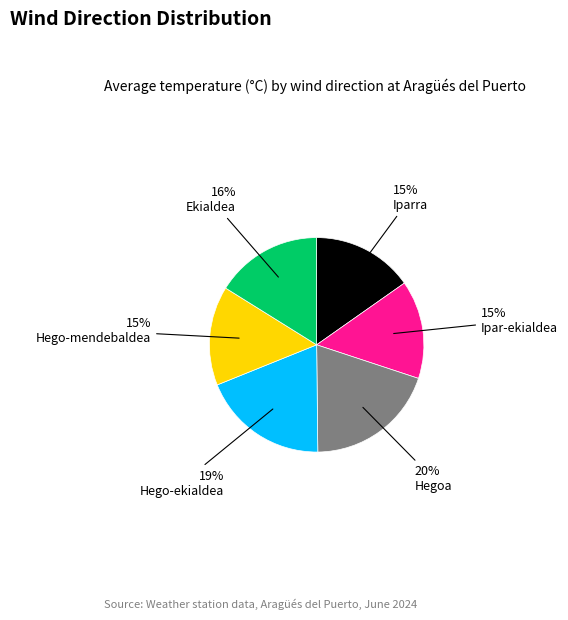

Does any single category account for the majority?

No